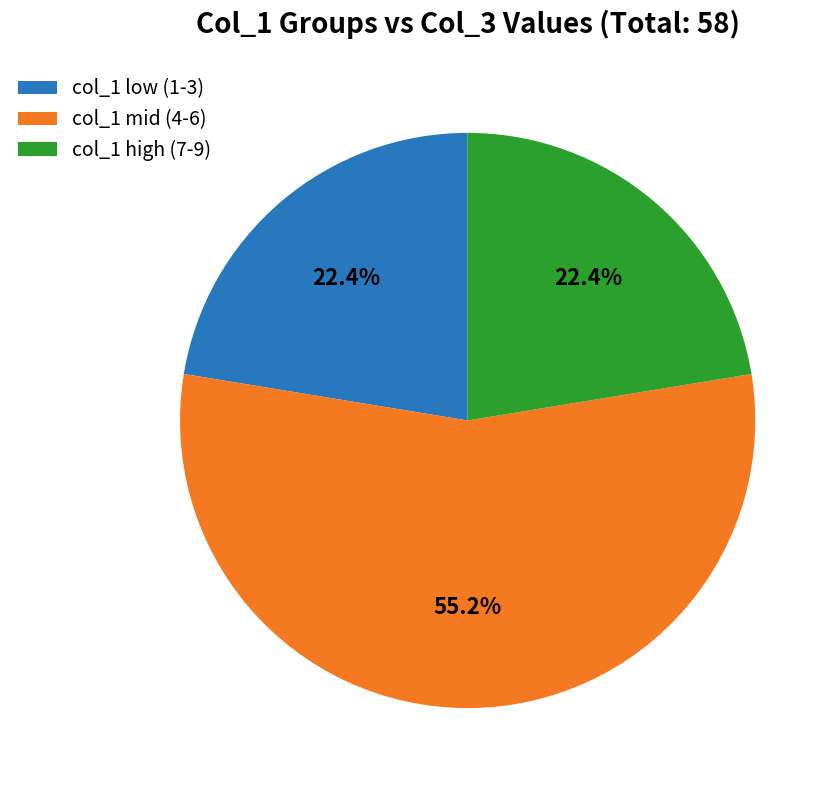

Which slice is the largest?

col_1 mid (4-6)